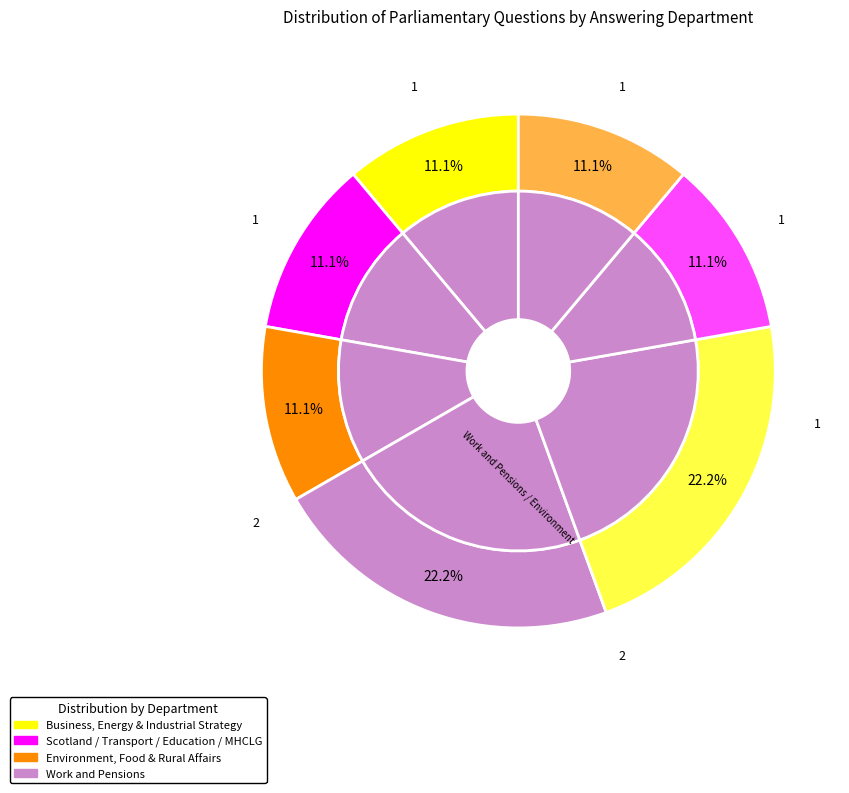

Does any single category account for the majority?

No